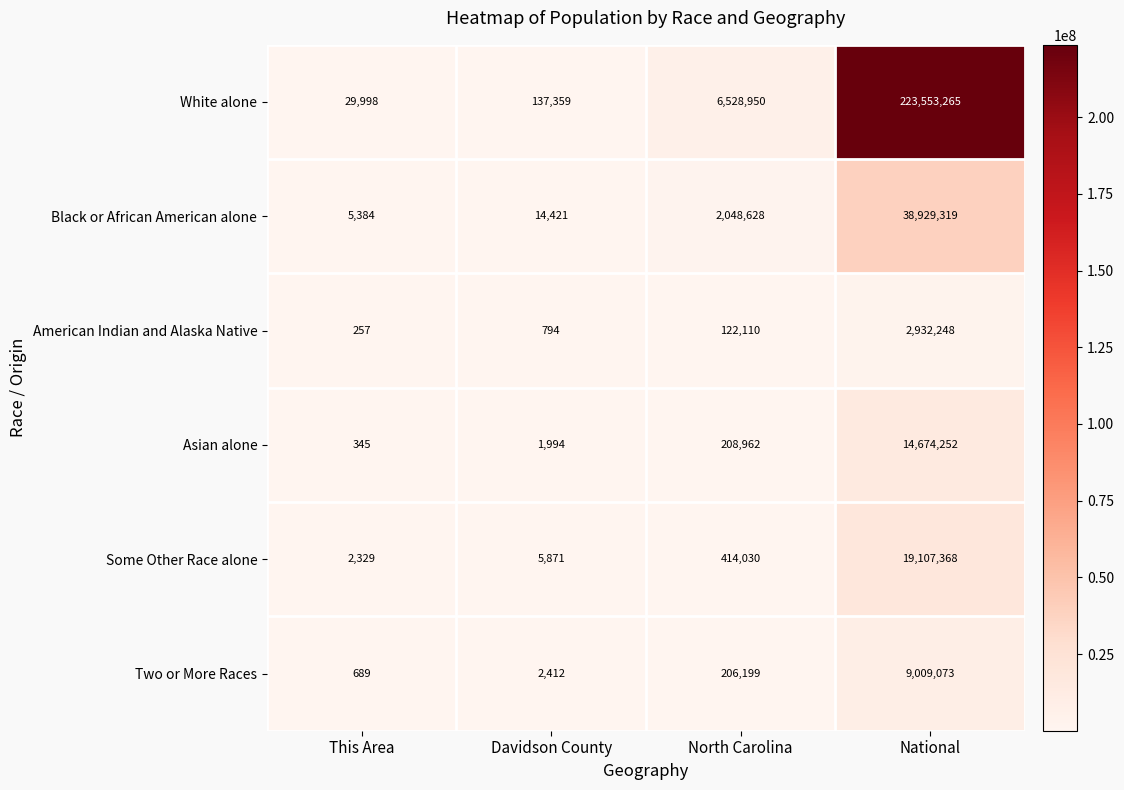

Count the number of categories in the chart.

4